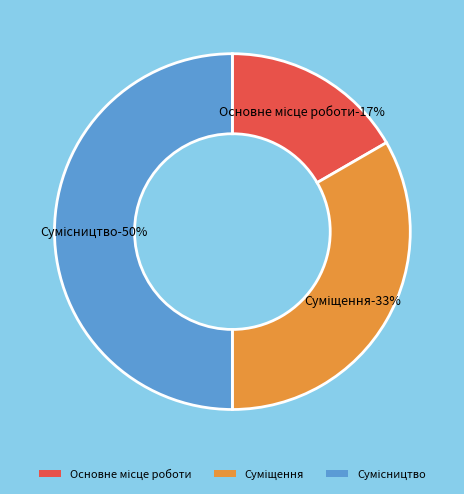

Is there a majority slice in this chart?

No